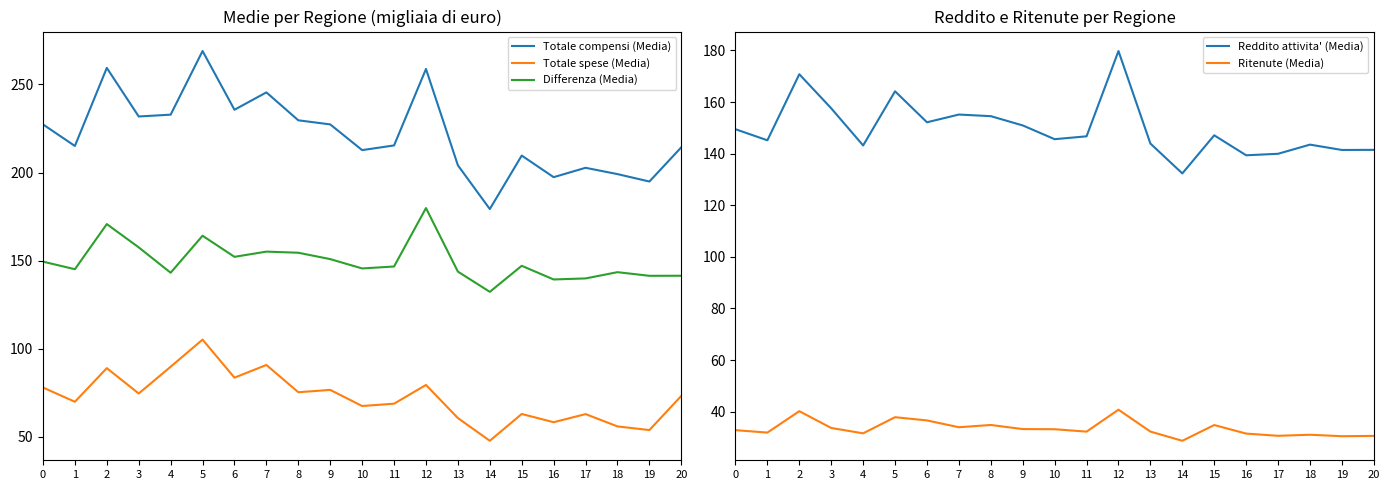

True or false: Reddito attivita' (Media) and Totale spese (Media) intersect in this chart.

False